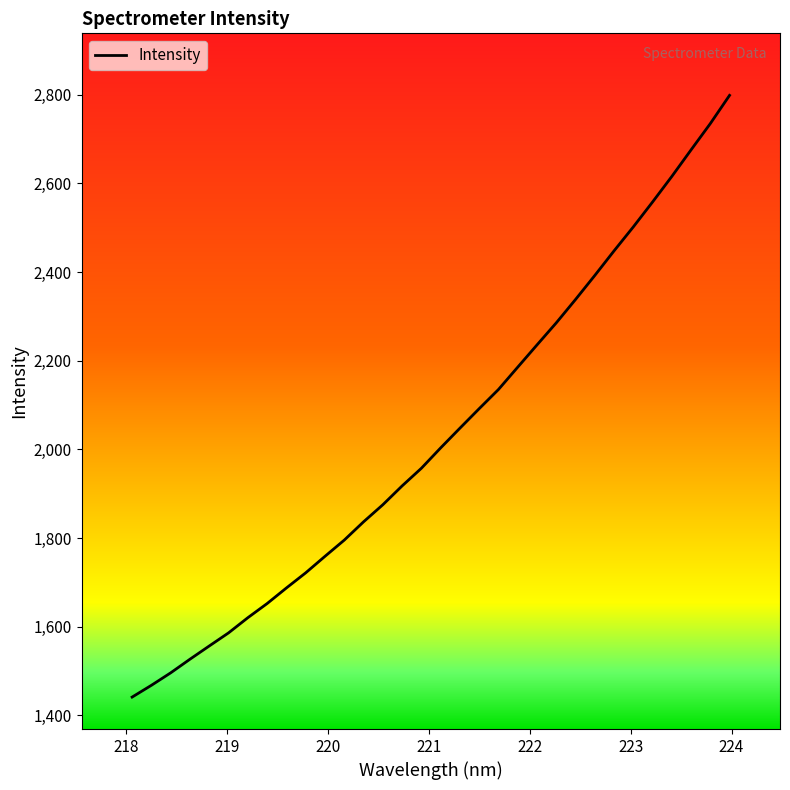

What is the maximum value shown in the chart?

2798.7